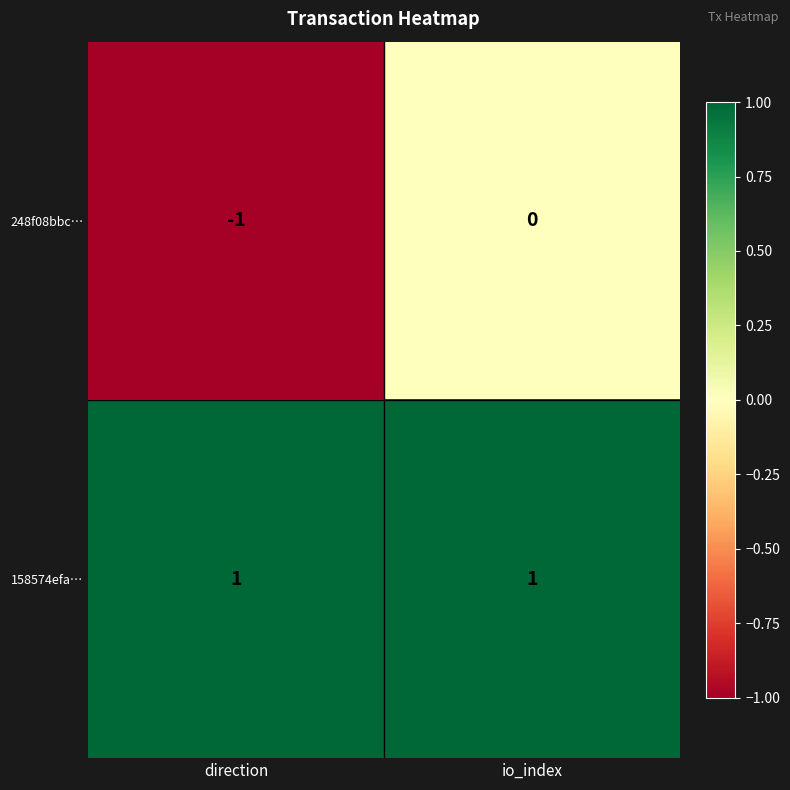

At which label does 248f08bbc… reach its peak?

io_index